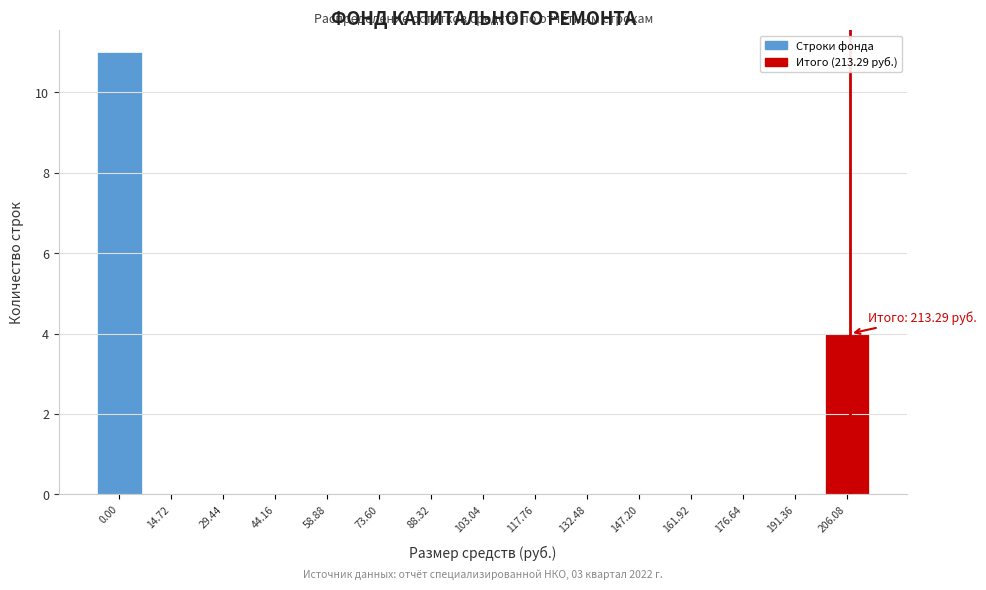

Reading left to right, what are all the values shown in this chart?

0.00=11	14.72=0	29.44=0	44.16=0	58.88=0	73.60=0	88.32=0	103.04=0	117.76=0	132.48=0	147.20=0	161.92=0	176.64=0	191.36=0	206.08=4